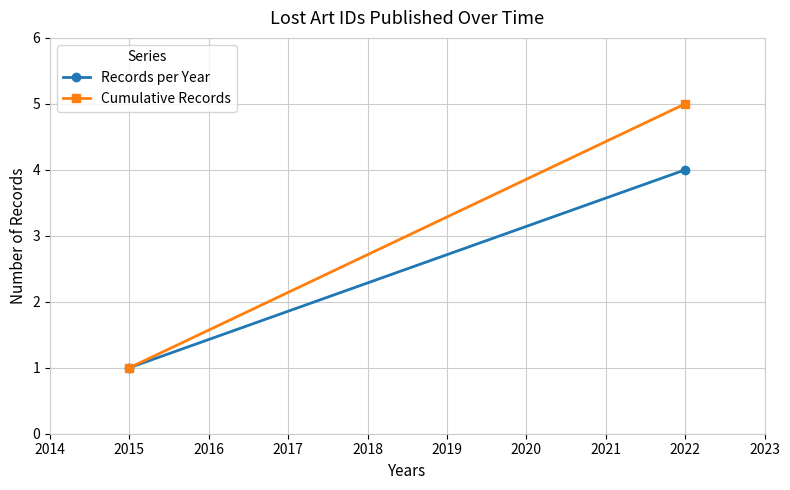

At 2022, list the series in order from largest to smallest.

Cumulative Records, Records per Year